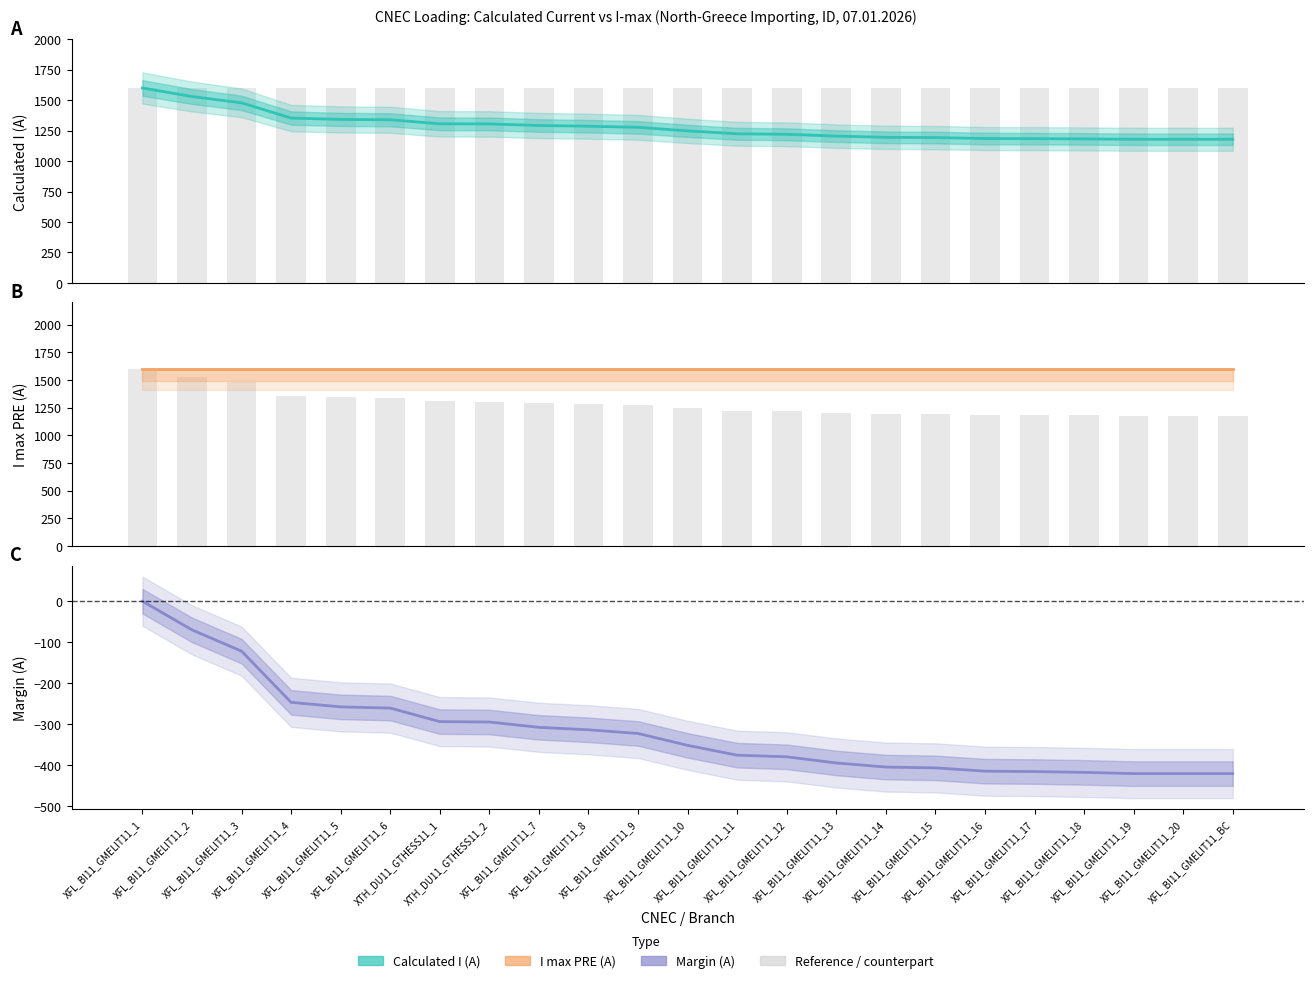

What position from the right is XFL_BI11_GMELIT11_2?

22